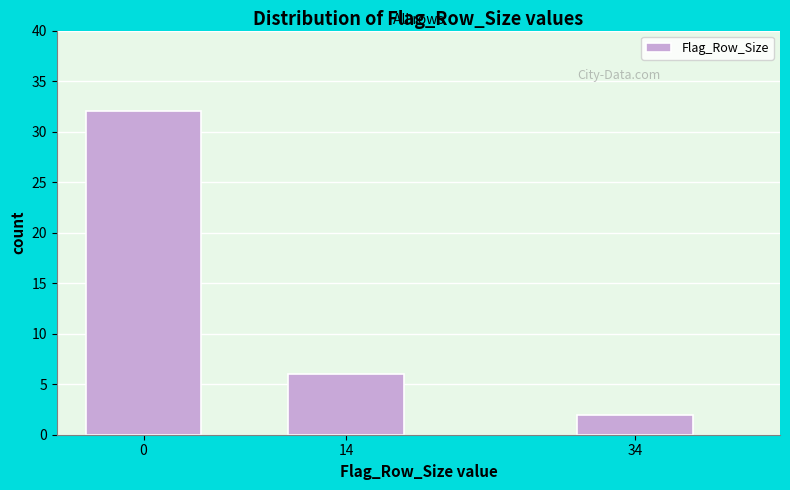

Reading left to right, extract all data points from this chart.

0=32	14=6	34=2